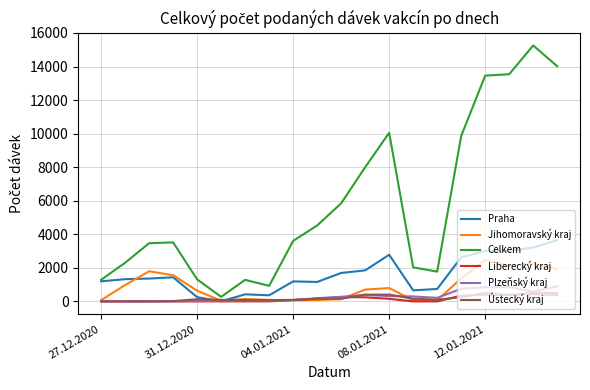

Which series has the largest total across all categories?

Celkem